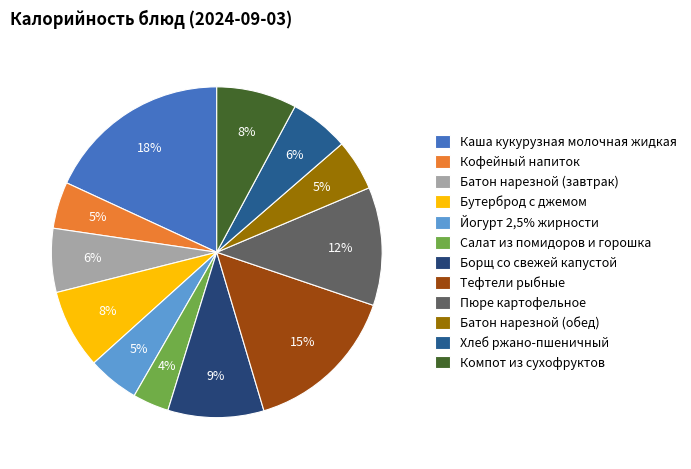

Is it true that Каша кукурузная молочная жидкая is 18% of the pie?

True